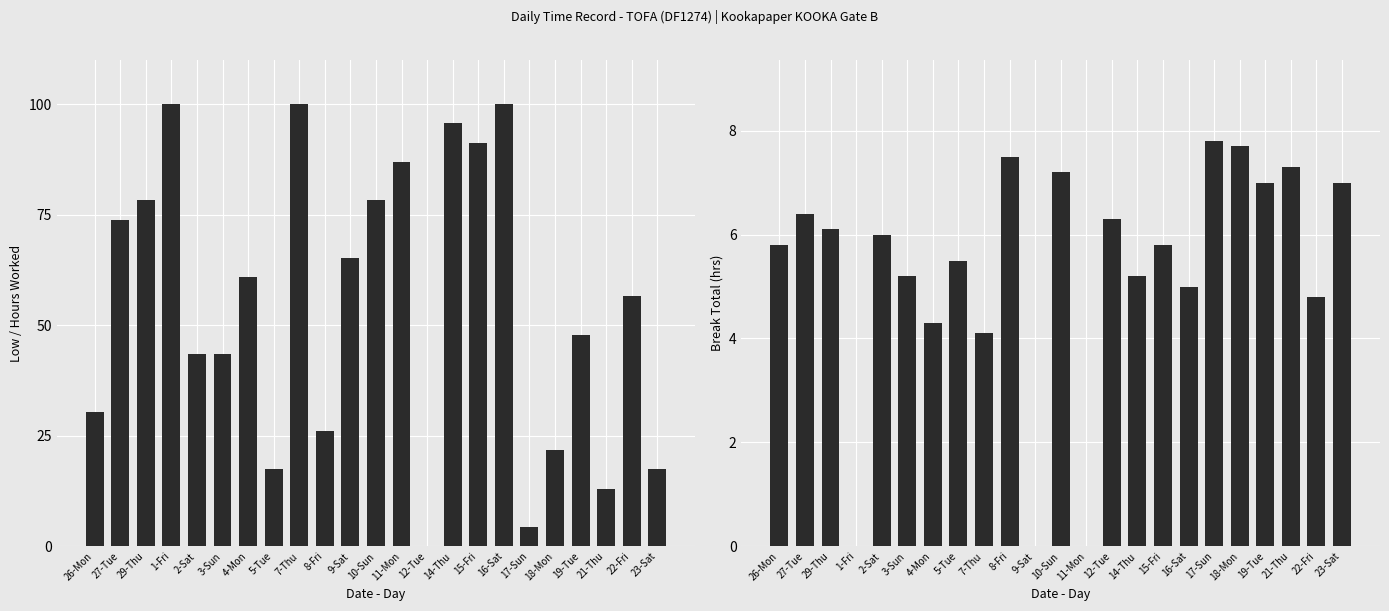

What is the sum of the Break Total (hrs) values at 18-Mon and 12-Tue?

14.0